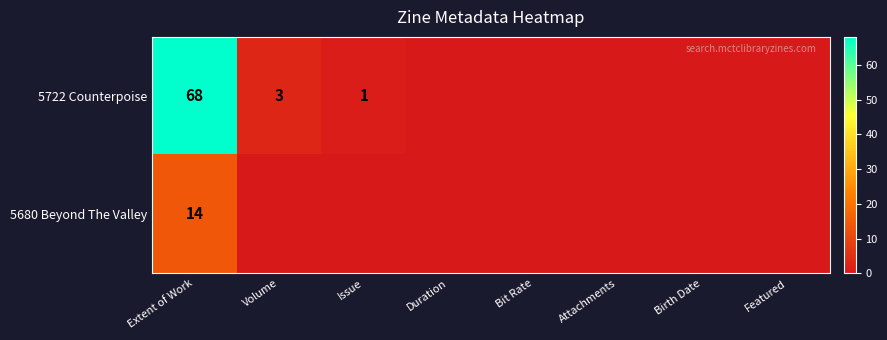

What is the spread (max minus min) of values at Extent of Work?

54